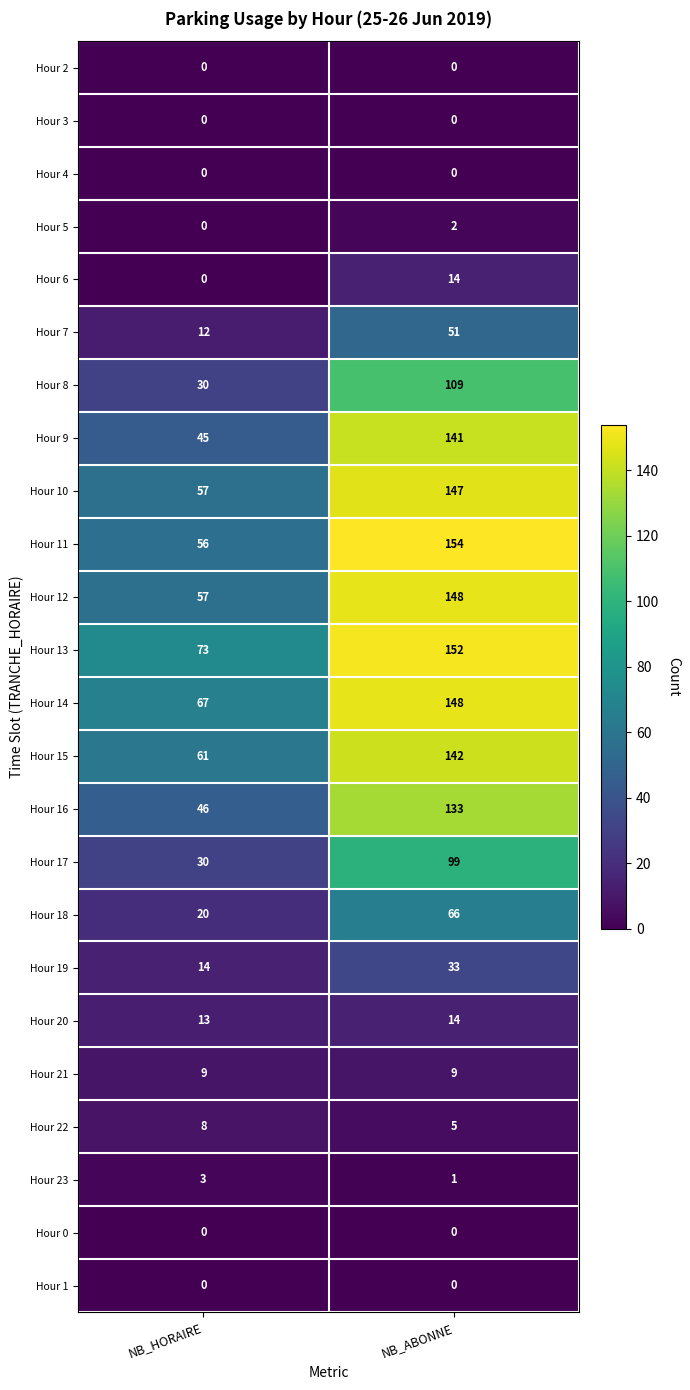

What is the difference between the highest and lowest values at NB_ABONNE?

154